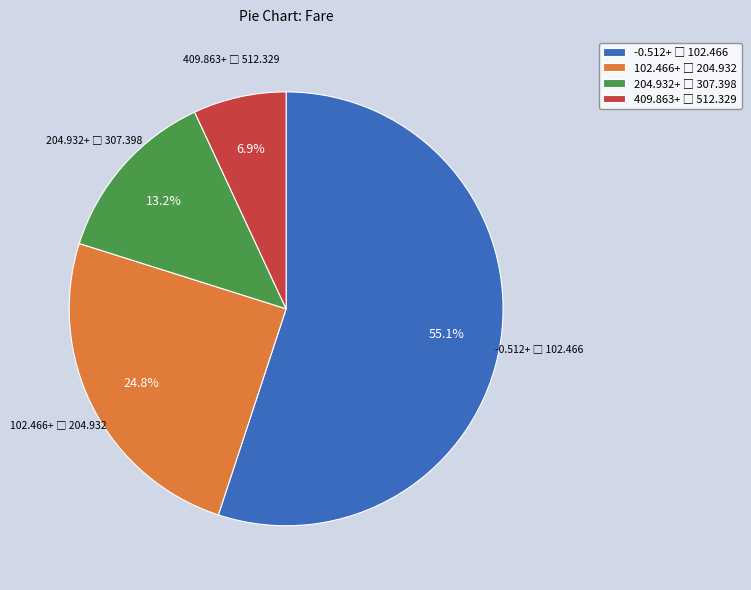

Is there any slice that represents more than half of the pie?

Yes